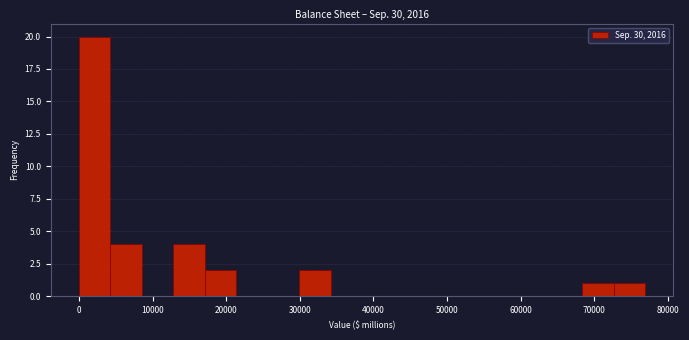

Which range on the x-axis has the tallest bar?

0 to 4000